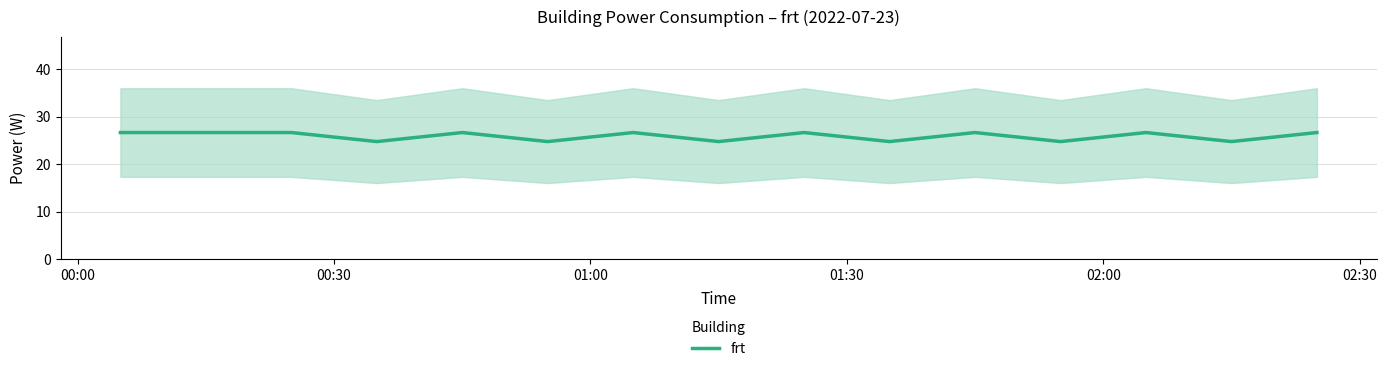

True or false: the data has more than 2 interior local peaks.

True